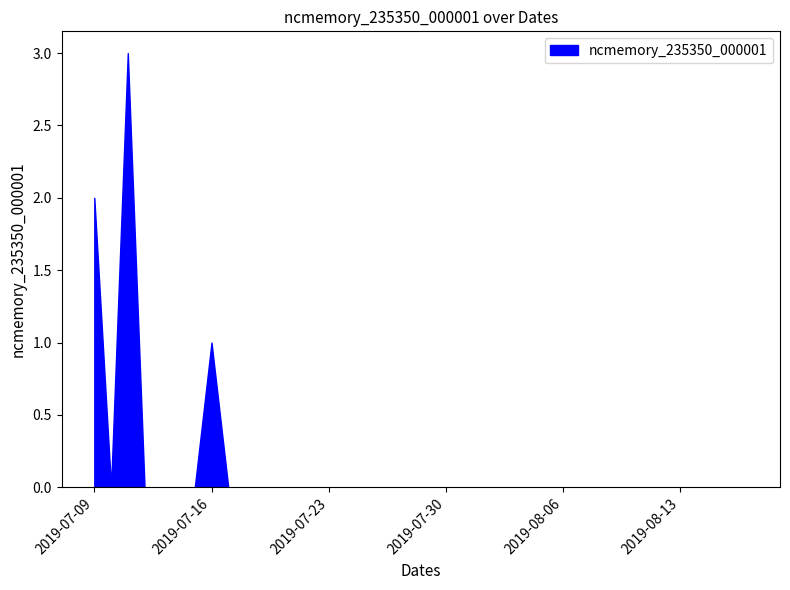

Which has a higher value, 2019-07-23 or 2019-08-14?

2019-07-23